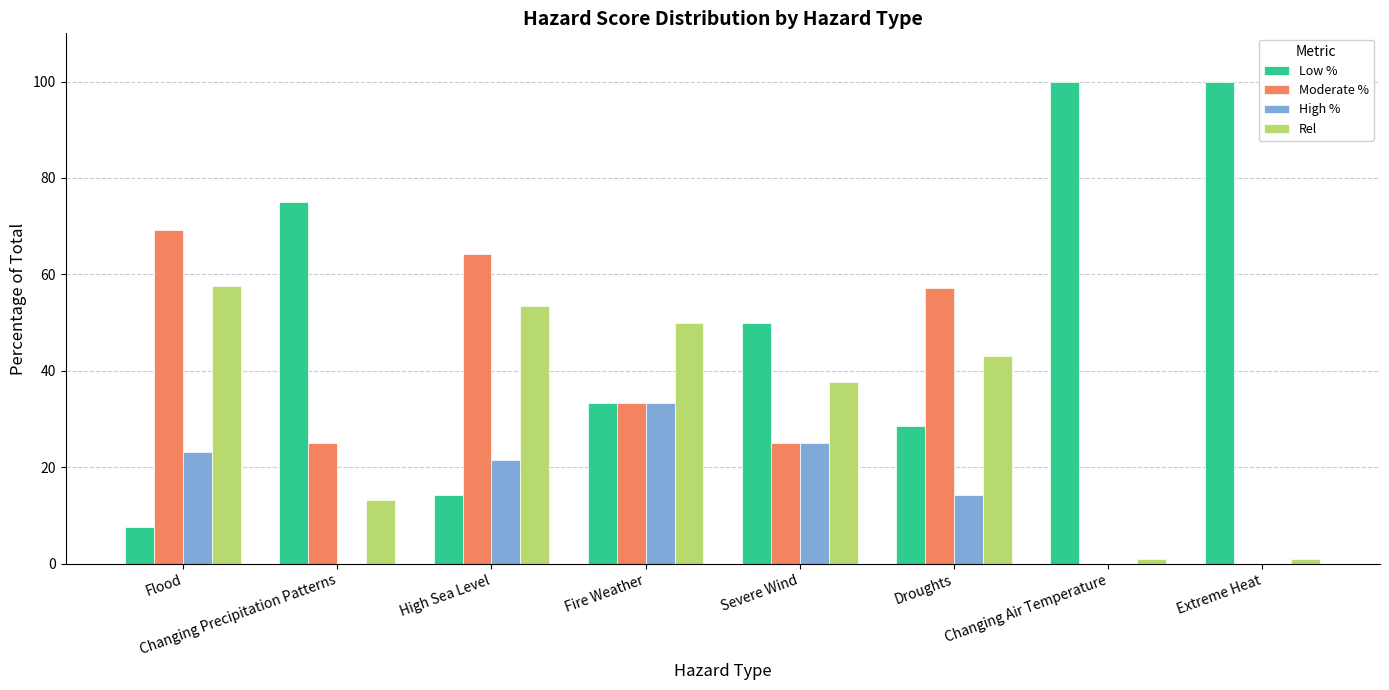

What are all the series names shown in the legend?

Low %, Moderate %, High %, Rel